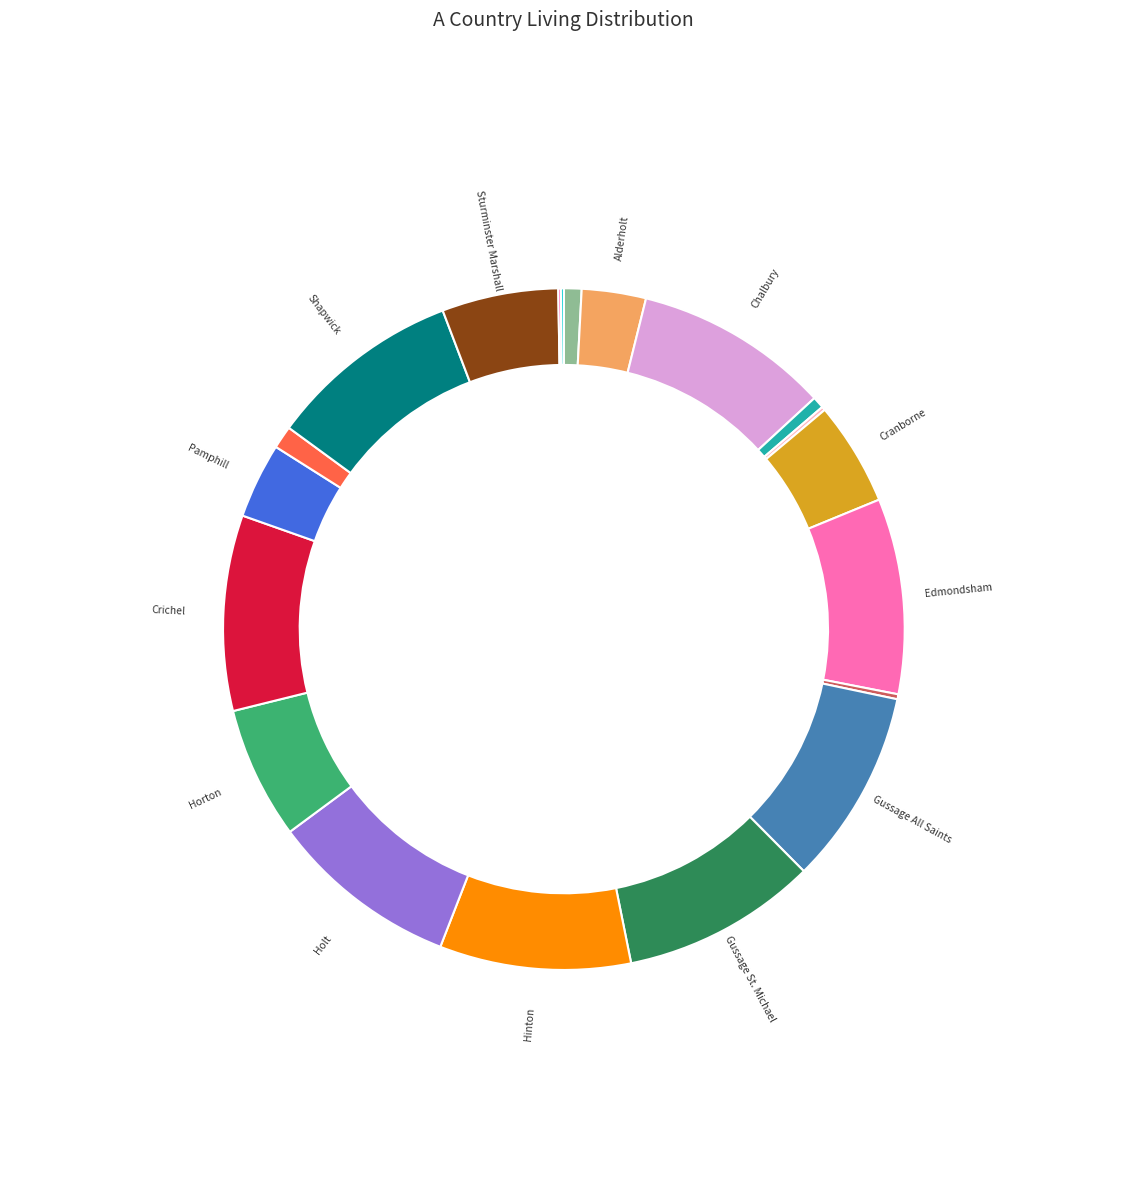

To the nearest percent, what is the difference between the largest and smallest slice percentages?

9%